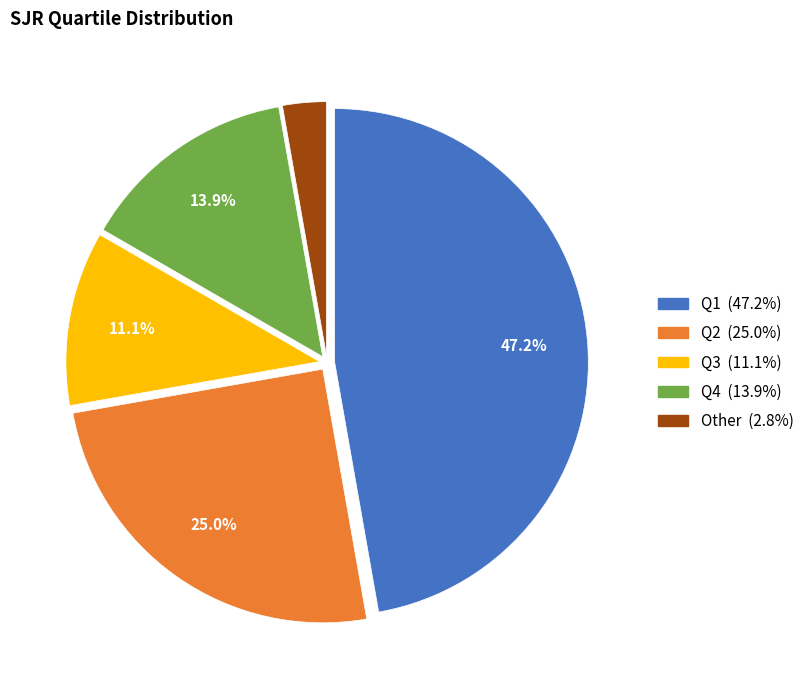

Which has a higher value, Other or Q1?

Q1